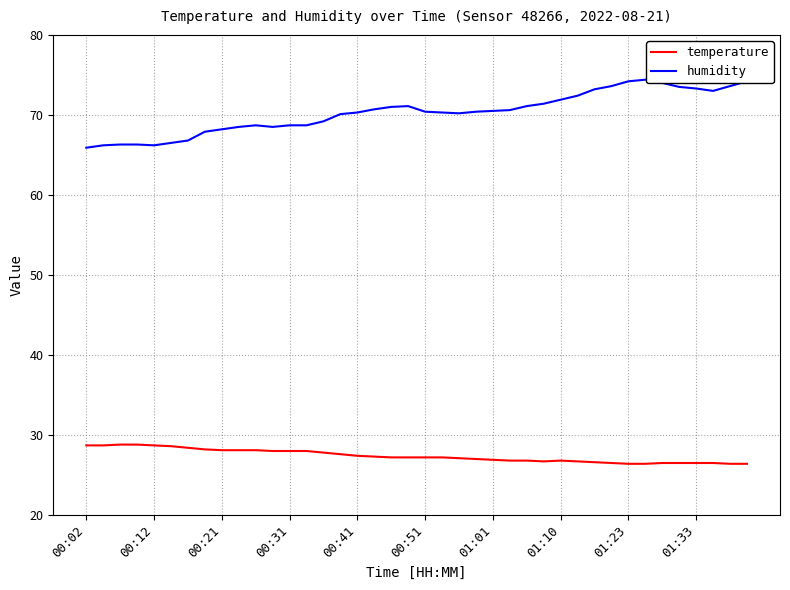

List the series in order of their overall mean, highest first.

humidity, temperature